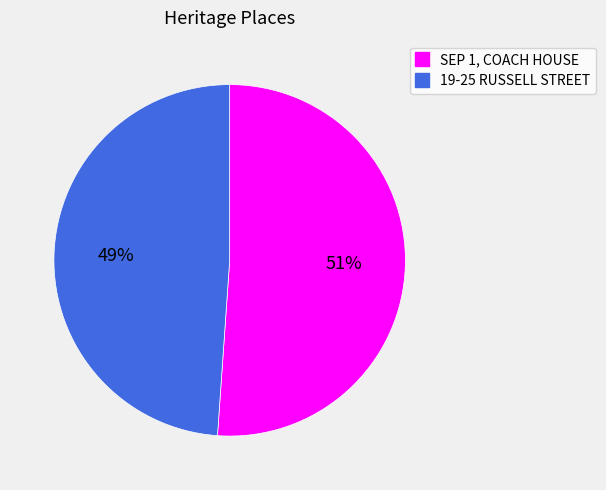

How many slices are in this pie chart?

2